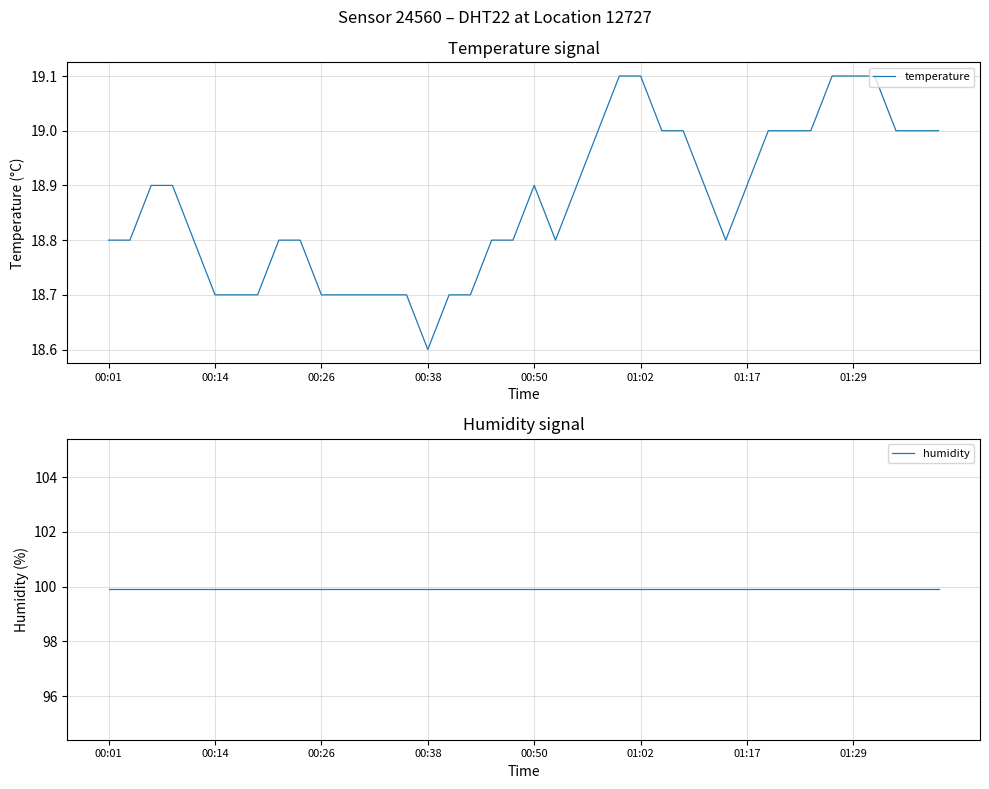

True or false: humidity and temperature cross at least once.

False